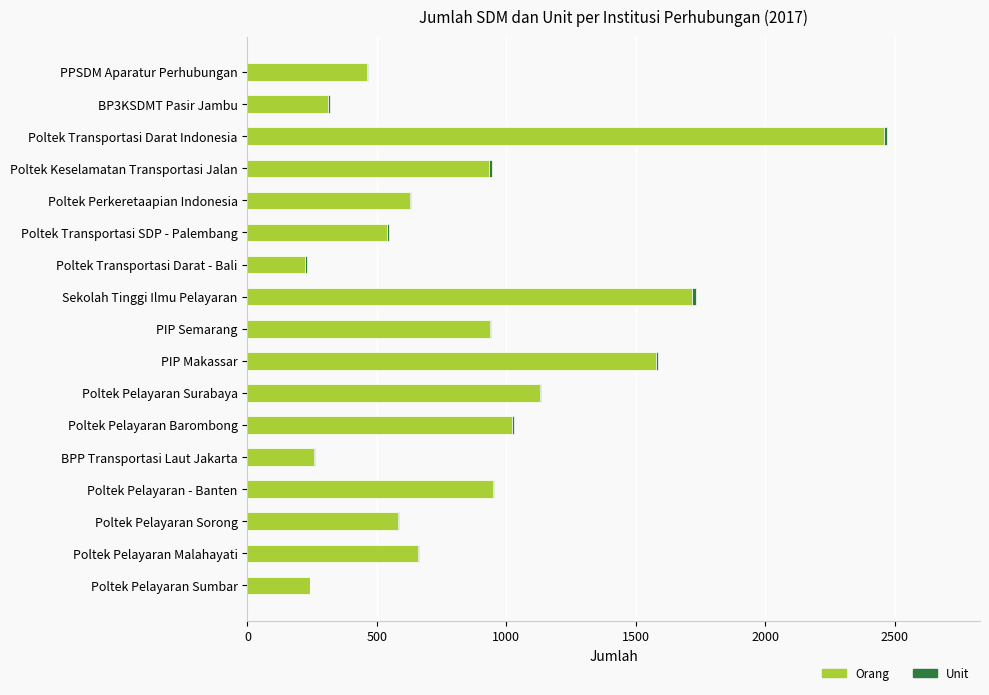

At which label is Orang closest to 1342?

Poltek Pelayaran Surabaya